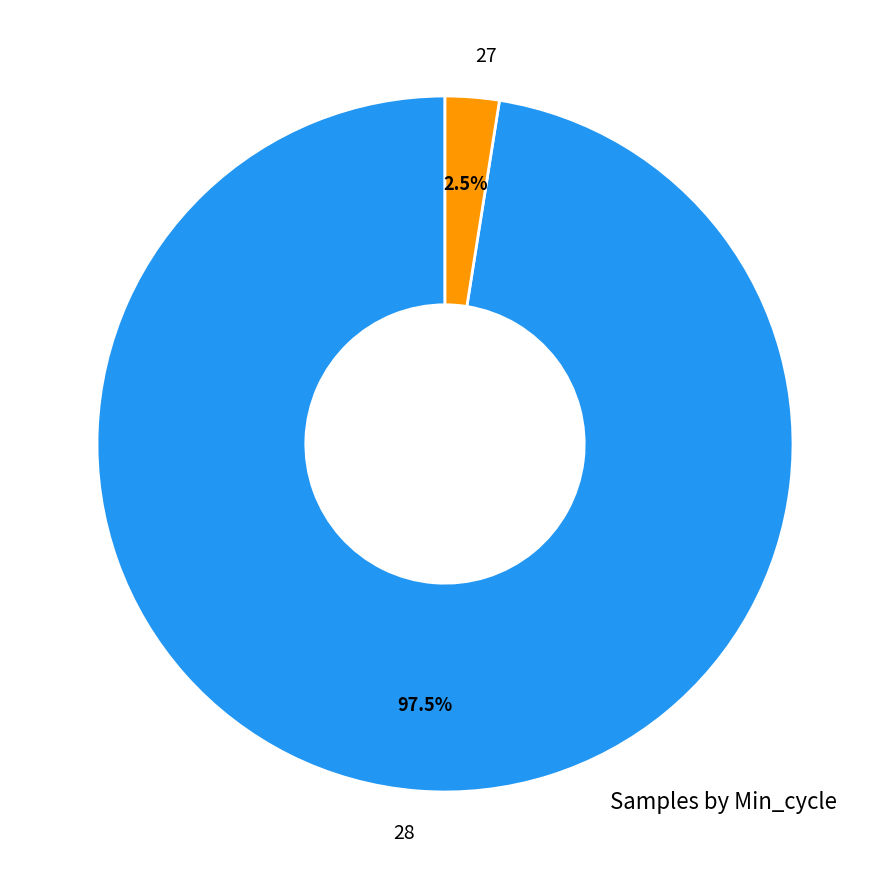

Rank the categories by value from highest to lowest.

28, 27